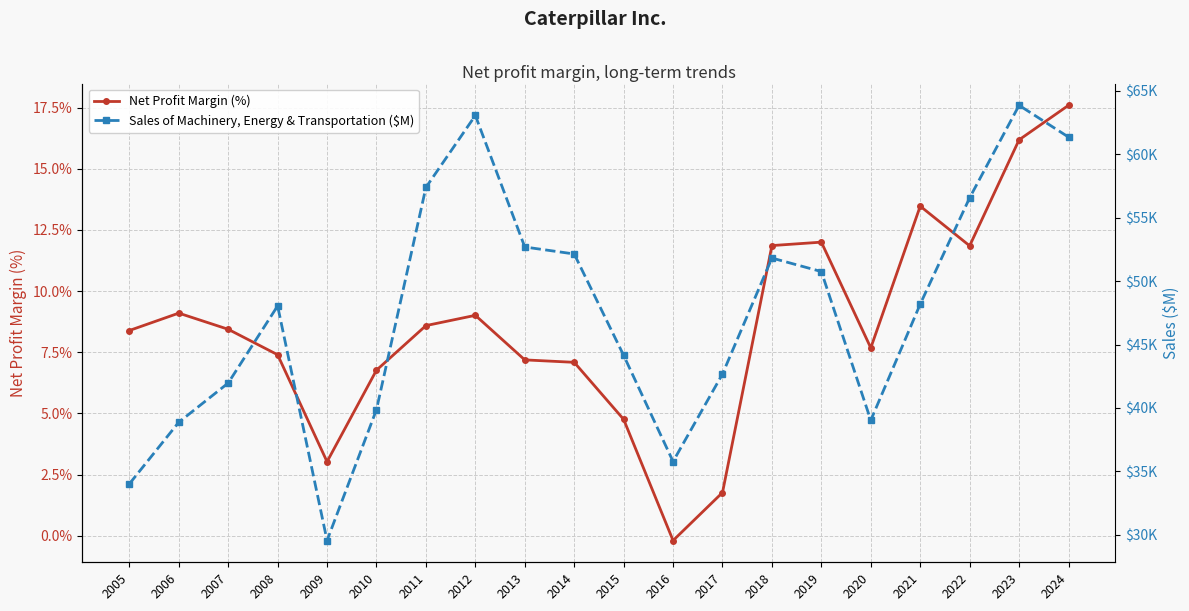

What is the difference between the second highest and minimum values in the Sales of Machinery, Energy & Transportation ($M) series?

33528.0